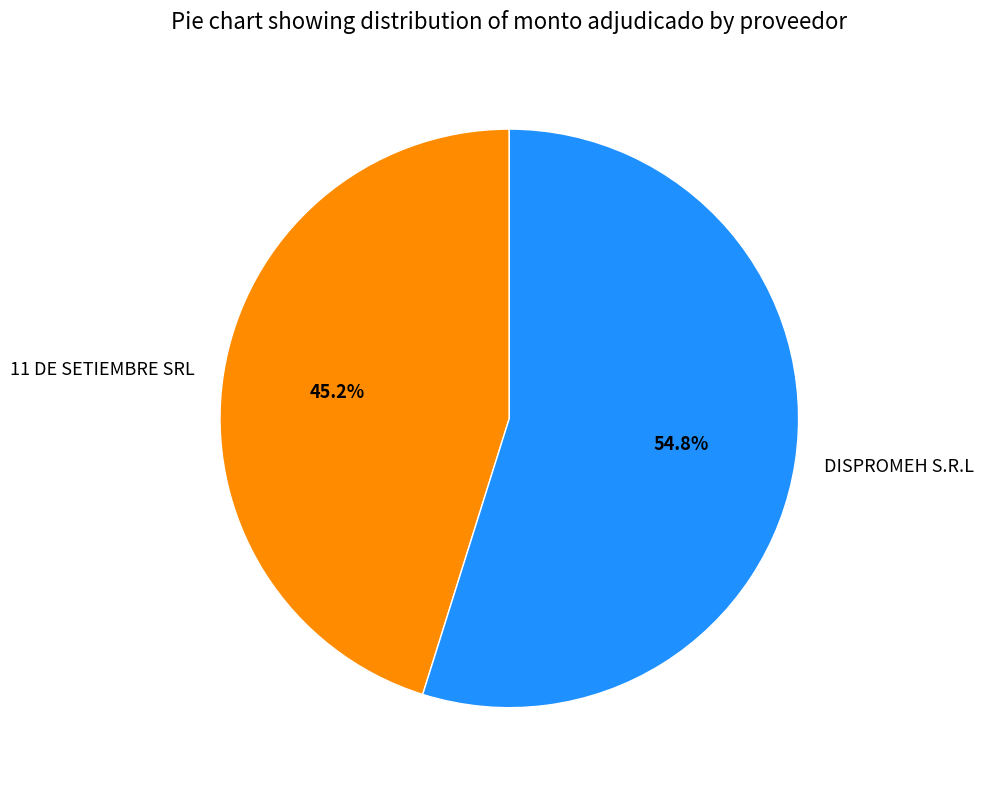

To the nearest percent, what portion does 11 DE SETIEMBRE SRL represent?

45%